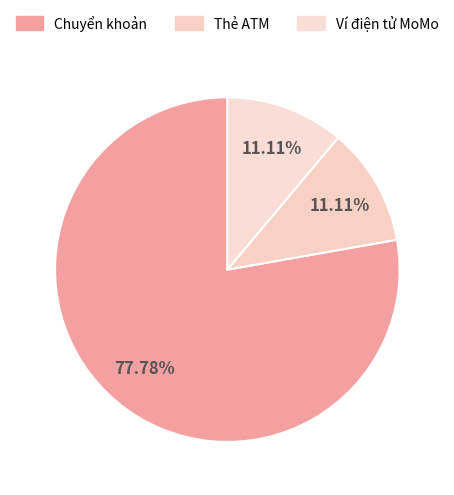

Rank the categories by value from highest to lowest.

Chuyển khoản, Thẻ ATM, Ví điện tử MoMo